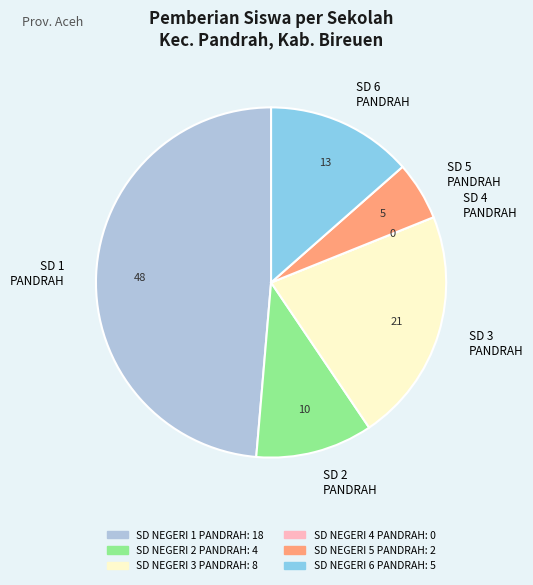

Which slice is the largest?

SD NEGERI 1 PANDRAH